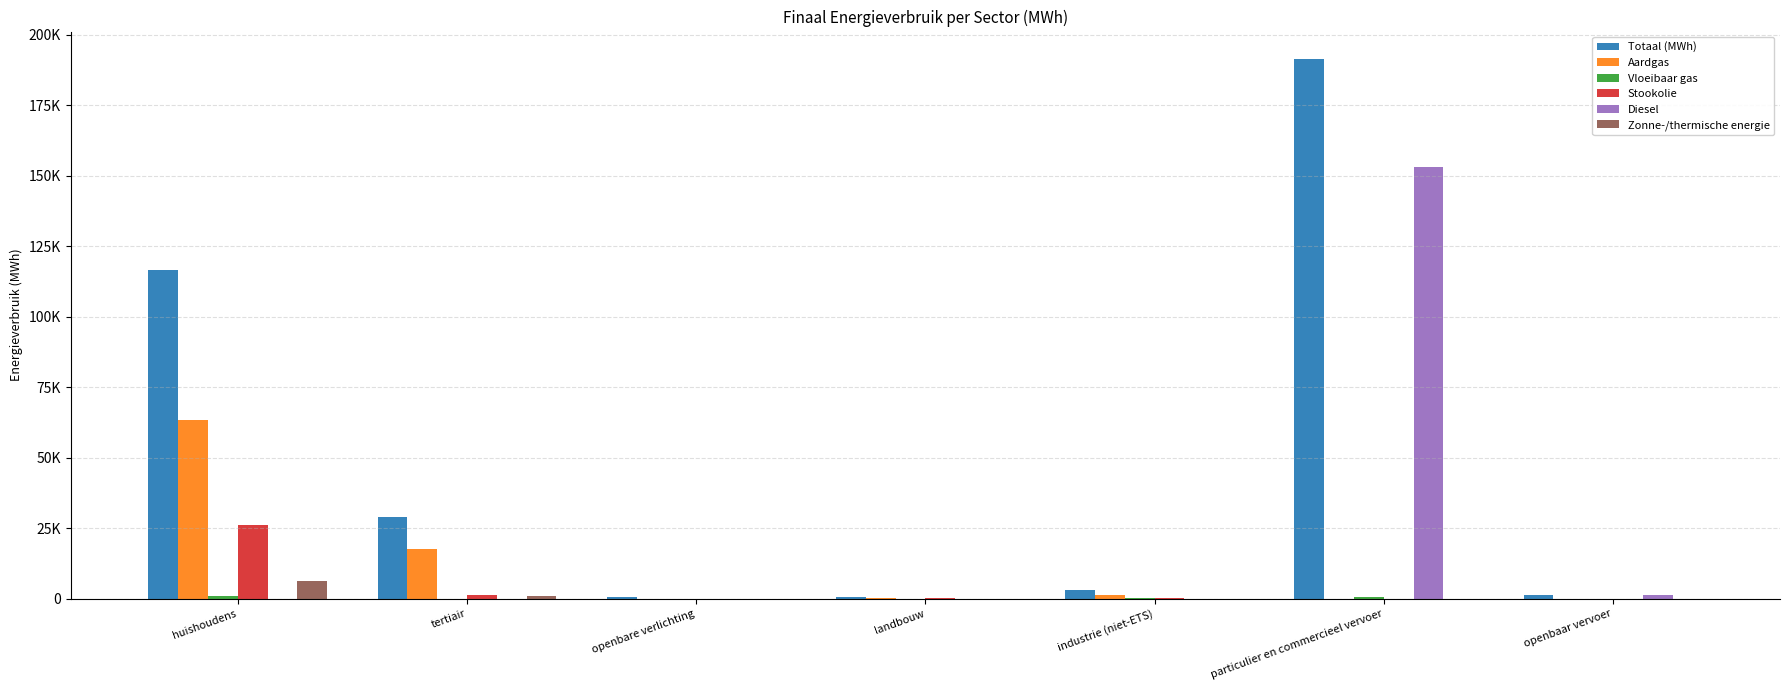

Reading left to right, transcribe all the data shown in this chart.

Totaal (MWh): huishoudens=116582.9	tertiair=28837.1	openbare verlichting=711.8	landbouw=563.2	industrie (niet-ETS)=2988.4	particulier en commercieel vervoer=191613.9	openbaar vervoer=1219.9
Aardgas: huishoudens=63581.4	tertiair=17514.5	openbare verlichting=0.0	landbouw=144.0	industrie (niet-ETS)=1384.2	particulier en commercieel vervoer=15.7	openbaar vervoer=0.0
Vloeibaar gas: huishoudens=853.2	tertiair=57.3	openbare verlichting=0.0	landbouw=1.9	industrie (niet-ETS)=144.2	particulier en commercieel vervoer=642.5	openbaar vervoer=0.0
Stookolie: huishoudens=26146.7	tertiair=1220.0	openbare verlichting=0.0	landbouw=317.3	industrie (niet-ETS)=409.6	particulier en commercieel vervoer=0.0	openbaar vervoer=0.0
Diesel: huishoudens=0.0	tertiair=0.0	openbare verlichting=0.0	landbouw=0.0	industrie (niet-ETS)=0.0	particulier en commercieel vervoer=153064.4	openbaar vervoer=1161.9
Zonne-/thermische energie: huishoudens=6454.9	tertiair=924.7	openbare verlichting=0.0	landbouw=0.0	industrie (niet-ETS)=71.0	particulier en commercieel vervoer=0.0	openbaar vervoer=0.0